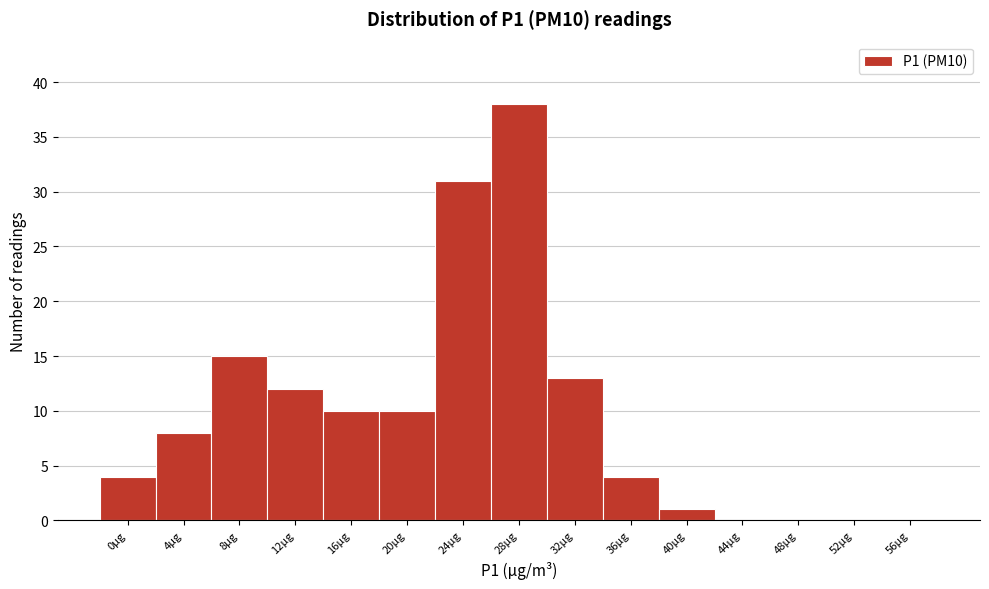

Reading left to right, extract all data points from this chart.

0µg=4	4µg=8	8µg=15	12µg=12	16µg=10	20µg=10	24µg=31	28µg=38	32µg=13	36µg=4	40µg=1	44µg=0	48µg=0	52µg=0	56µg=0